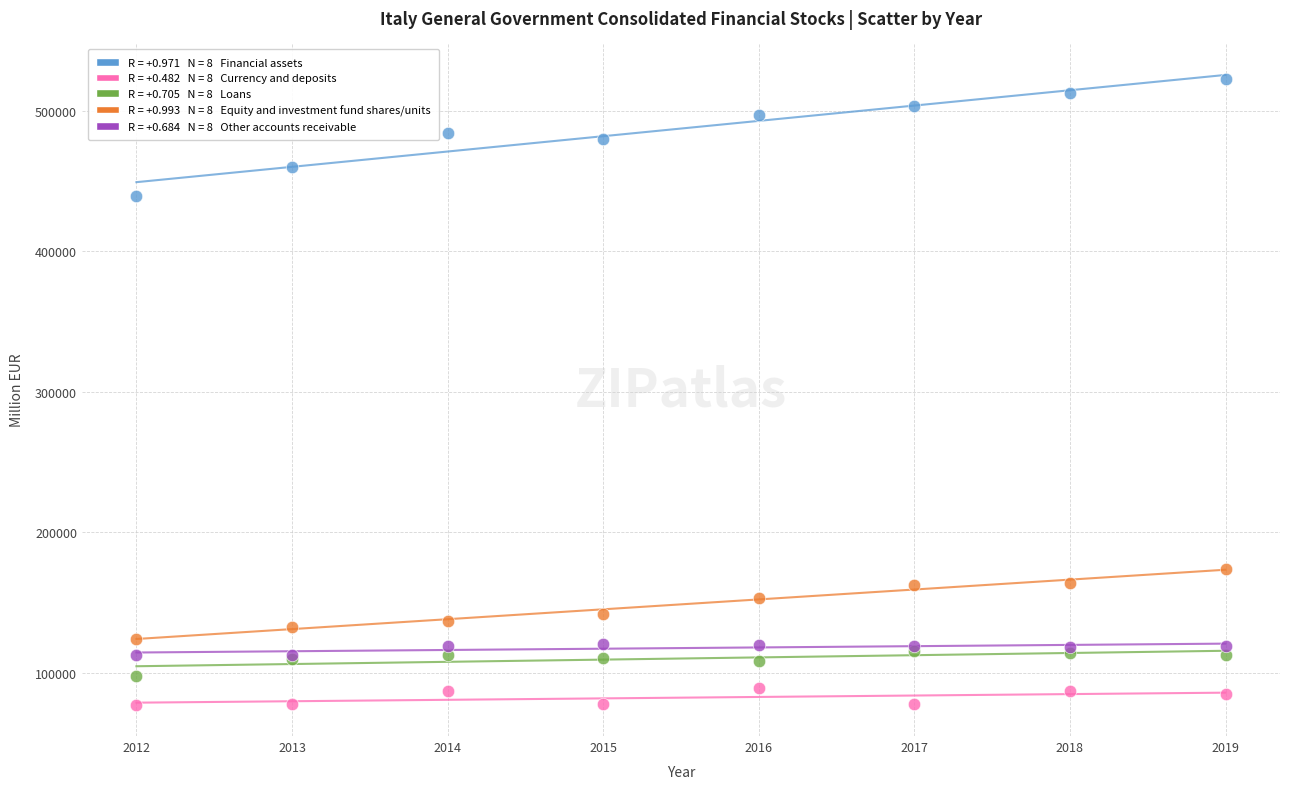

Across all series, what Y value is closest to 299912?

173679